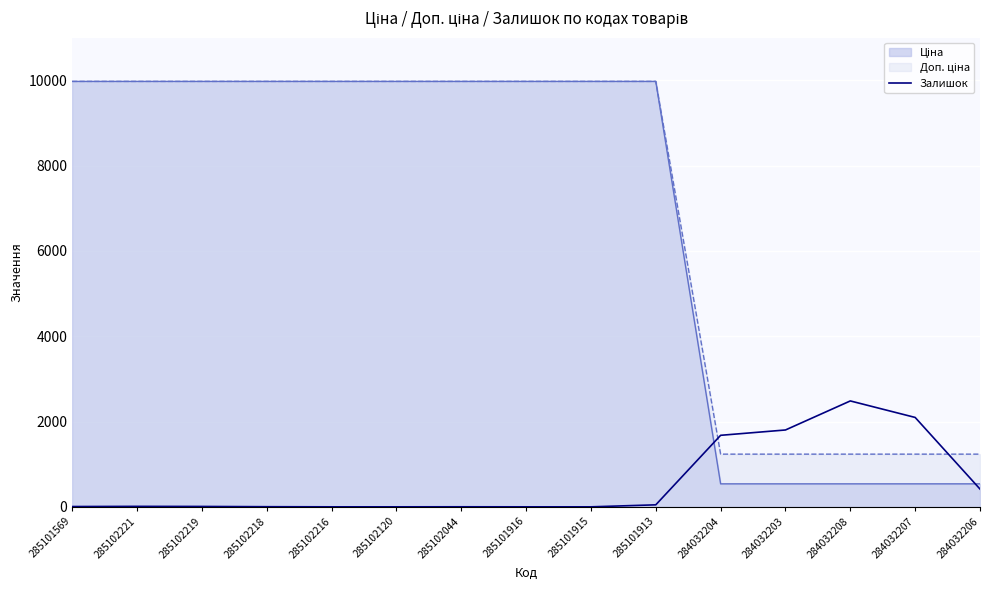

What is the maximum value shown in the chart?

9975.0